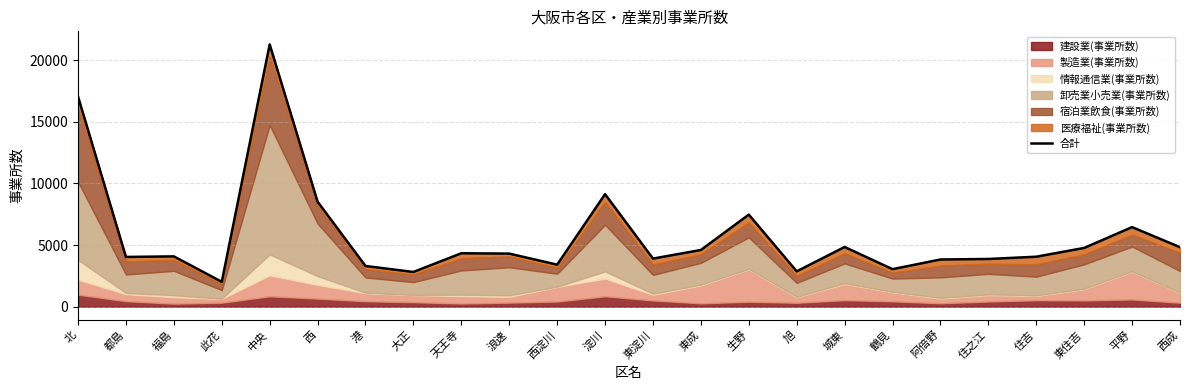

How many lines are shown in the chart?

1